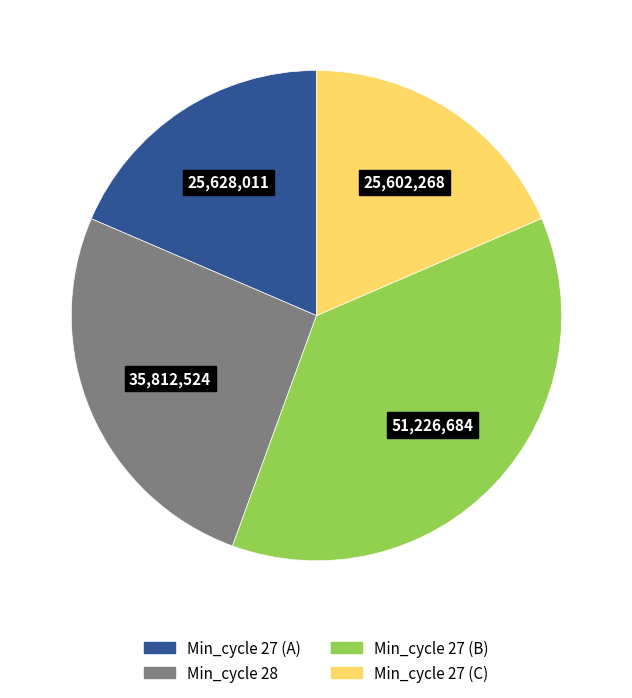

Does Min_cycle 27 (B) account for over 50% of the chart?

No